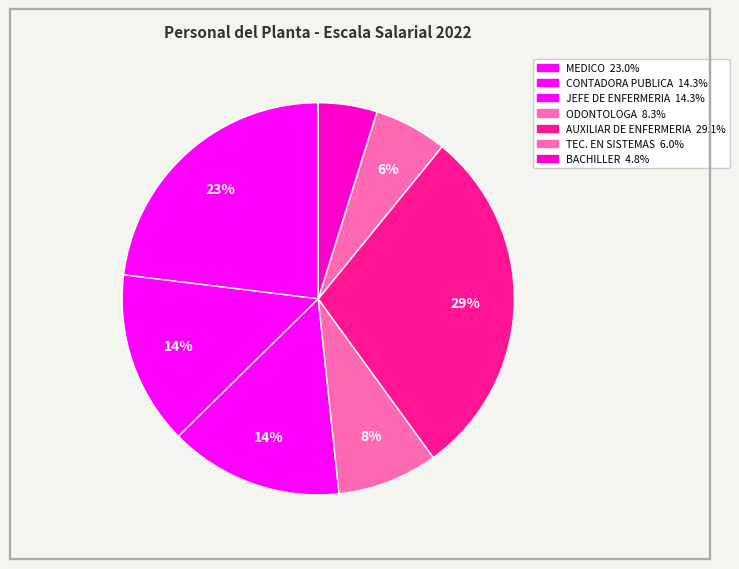

How many slices are in this pie chart?

7